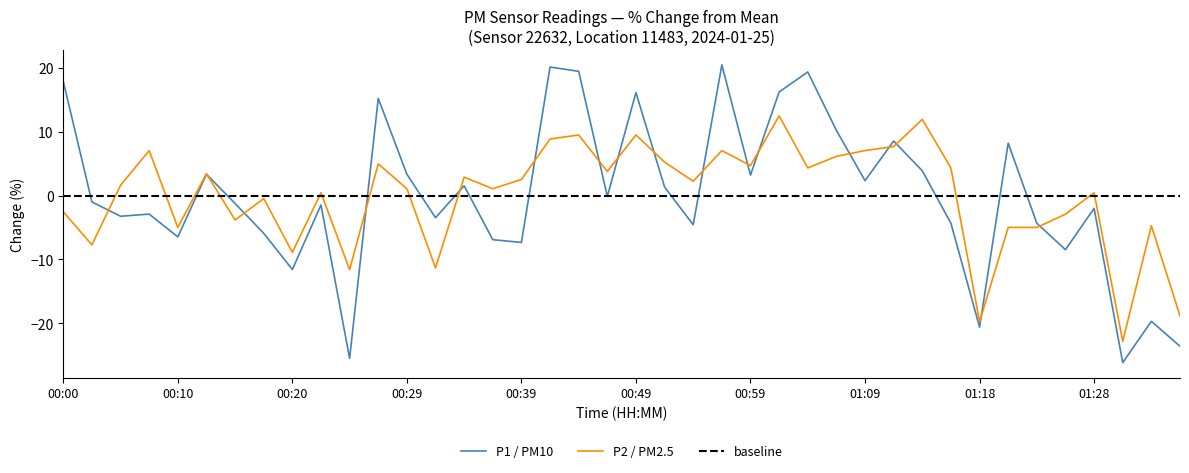

True or false: P2 / PM2.5 has a value of -2.7 at 00:10.

False